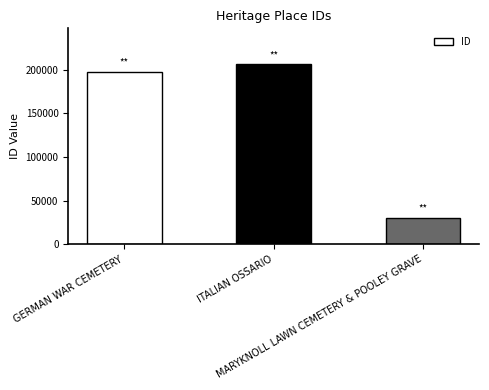

What is the value of the 1st bar from the left?

197542